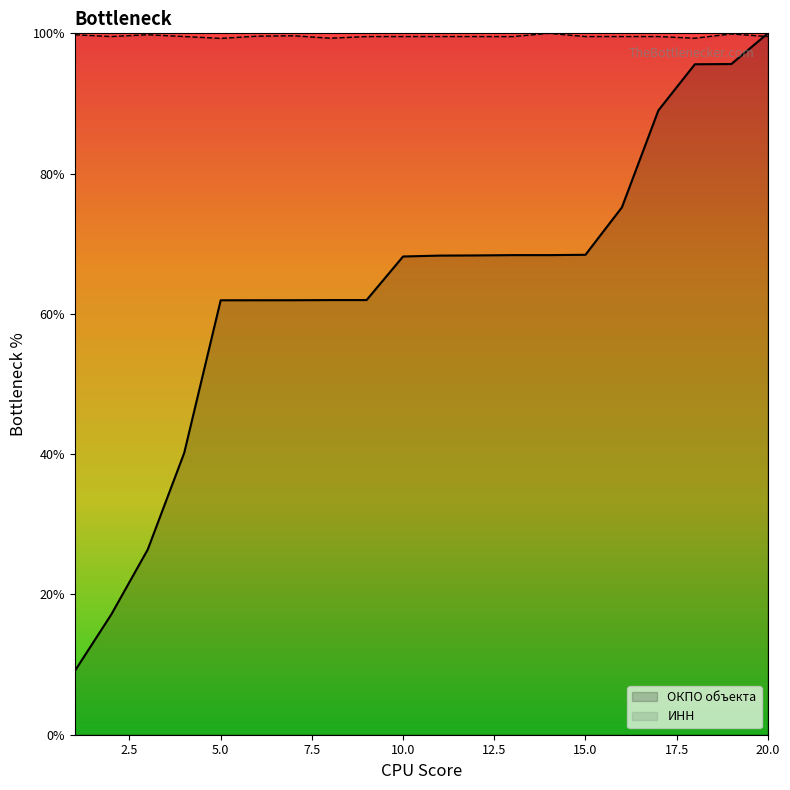

Does the chart have visible grid lines?

No